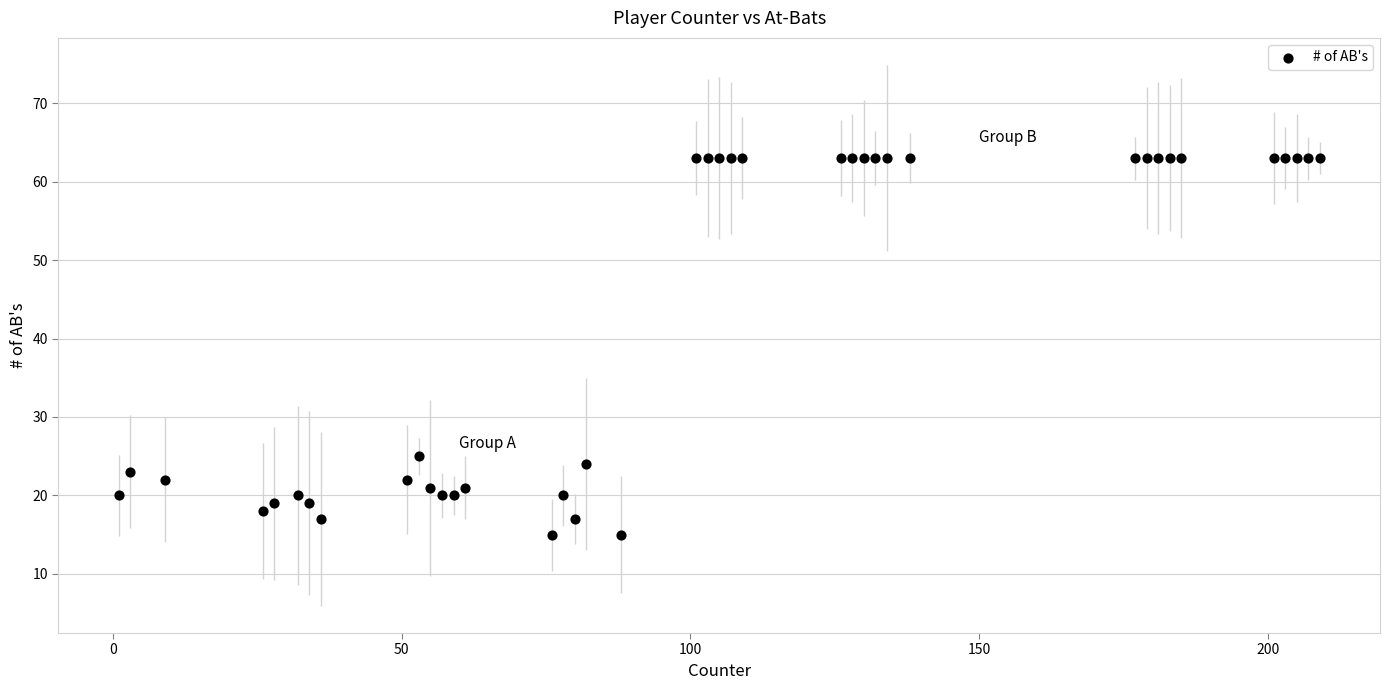

What Y value in the scatter plot is closest to 39?

25